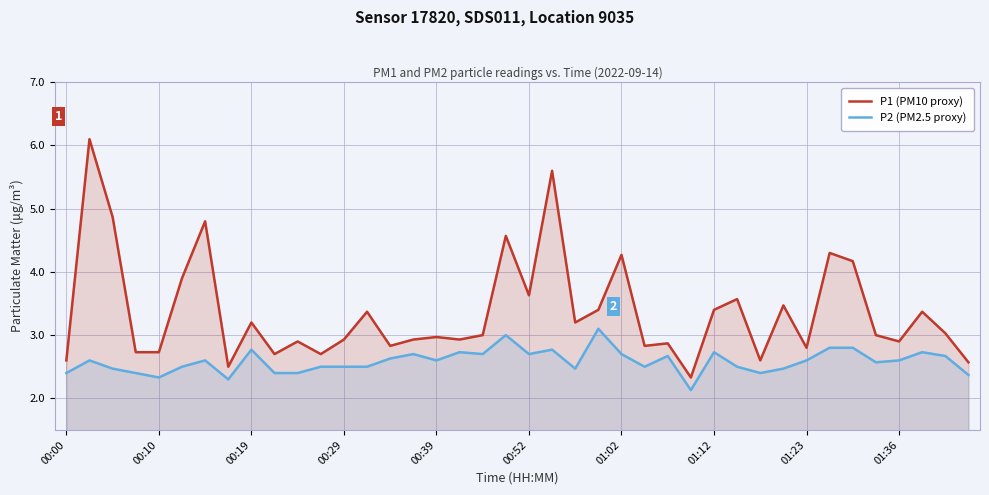

What is the maximum value shown in the chart?

6.1